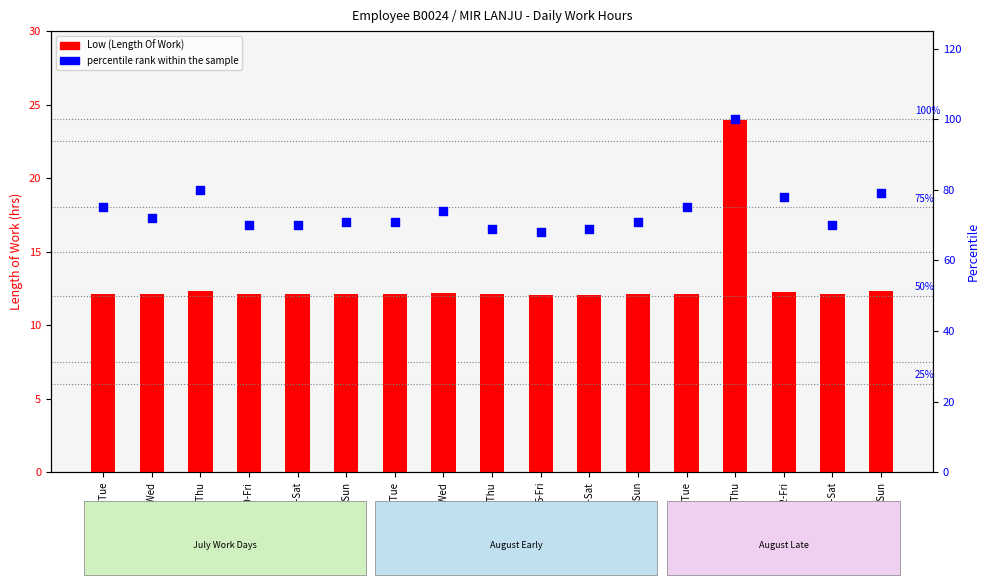

At which category is the sum across all series the highest?

11-Thu